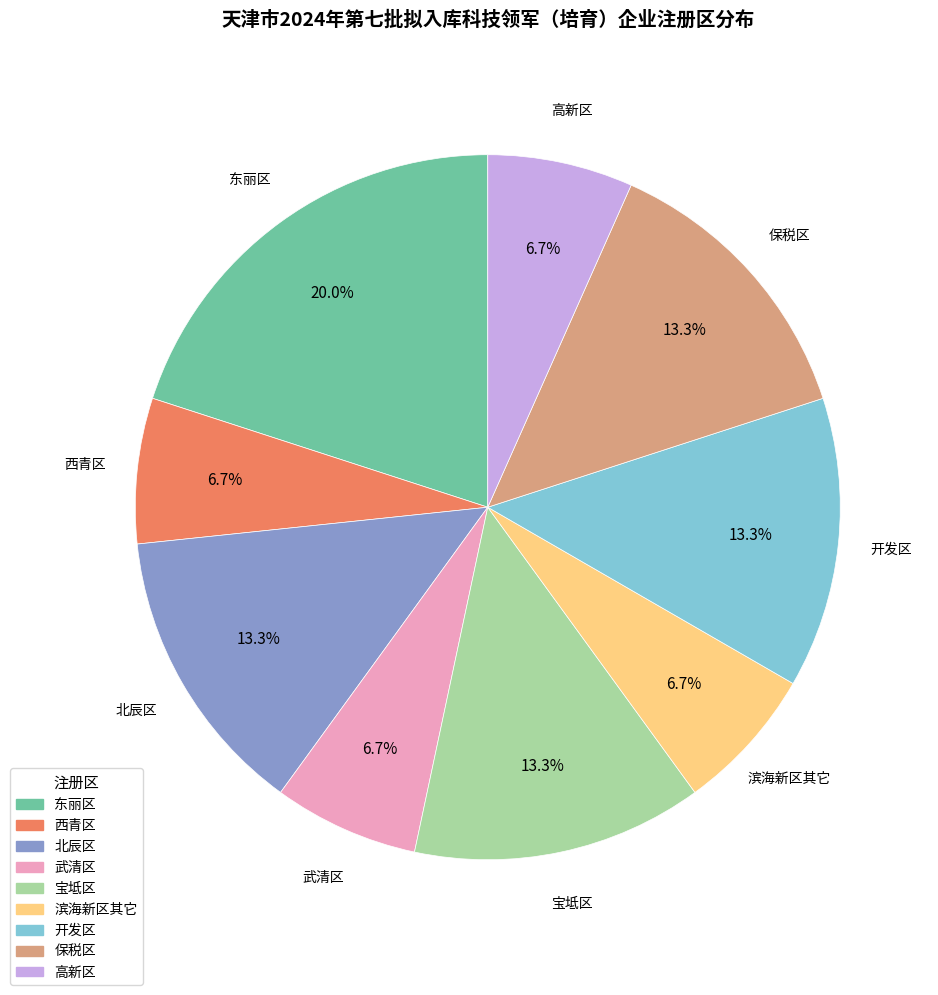

The 开发区 slice represents 21% of the pie. True or false?

False